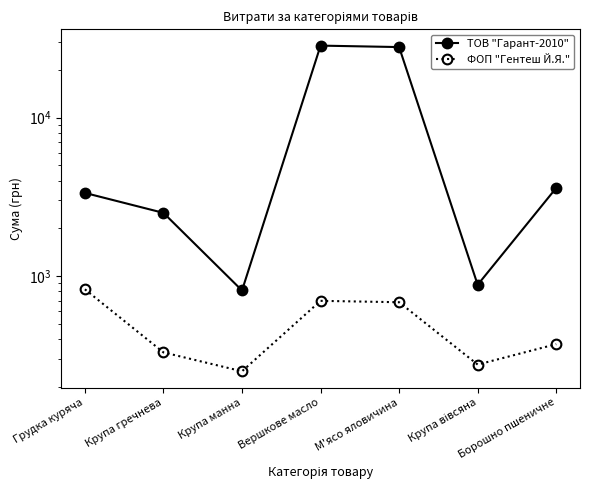

Which series has the largest total across all categories?

ТОВ "Гарант-2010"